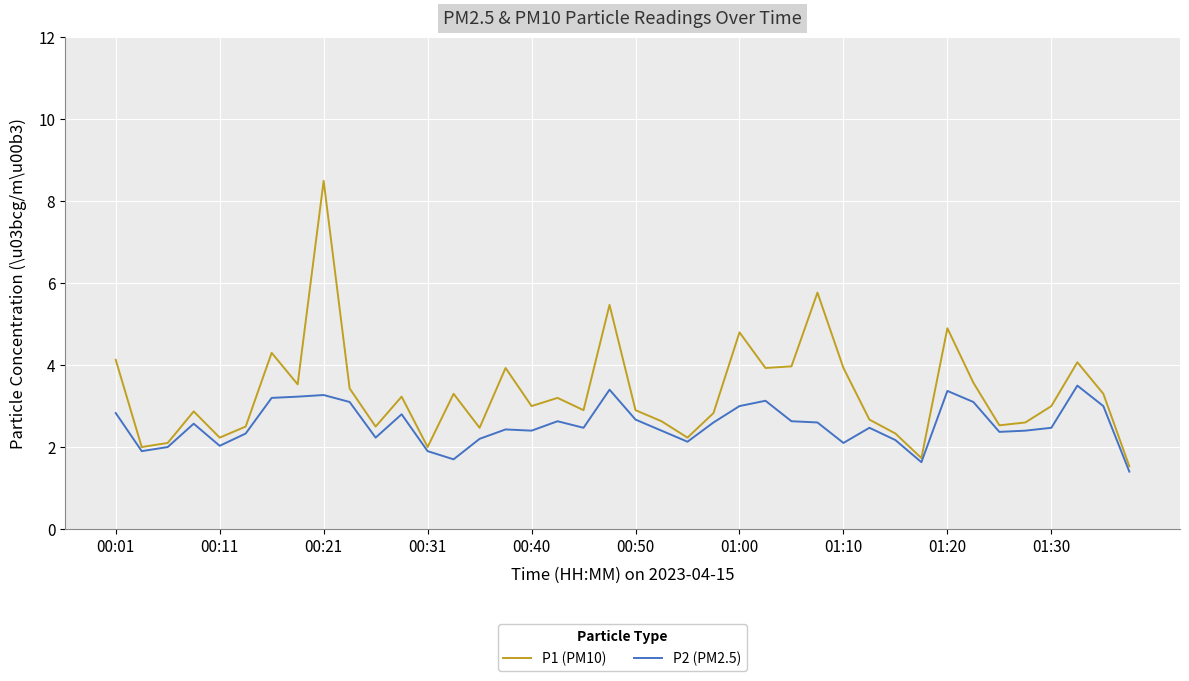

How many series are shown in this chart?

2